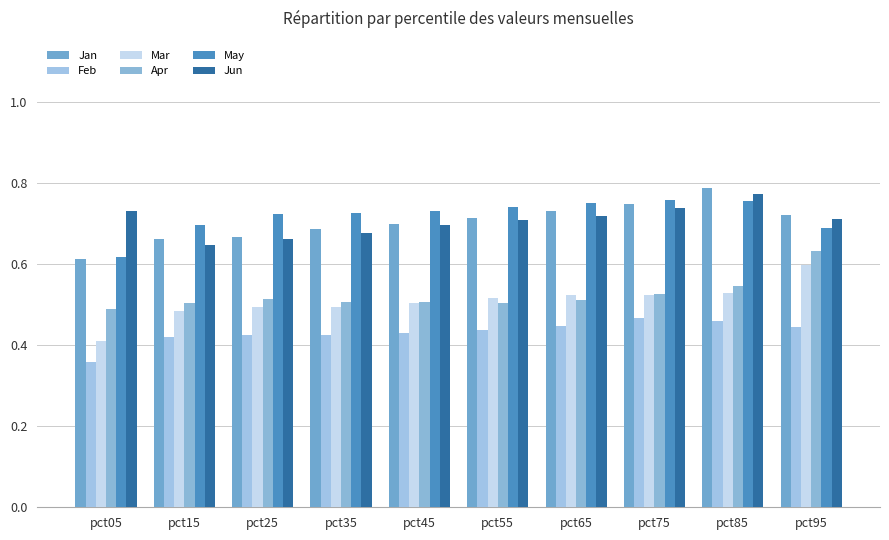

Which series has the largest total across all categories?

May